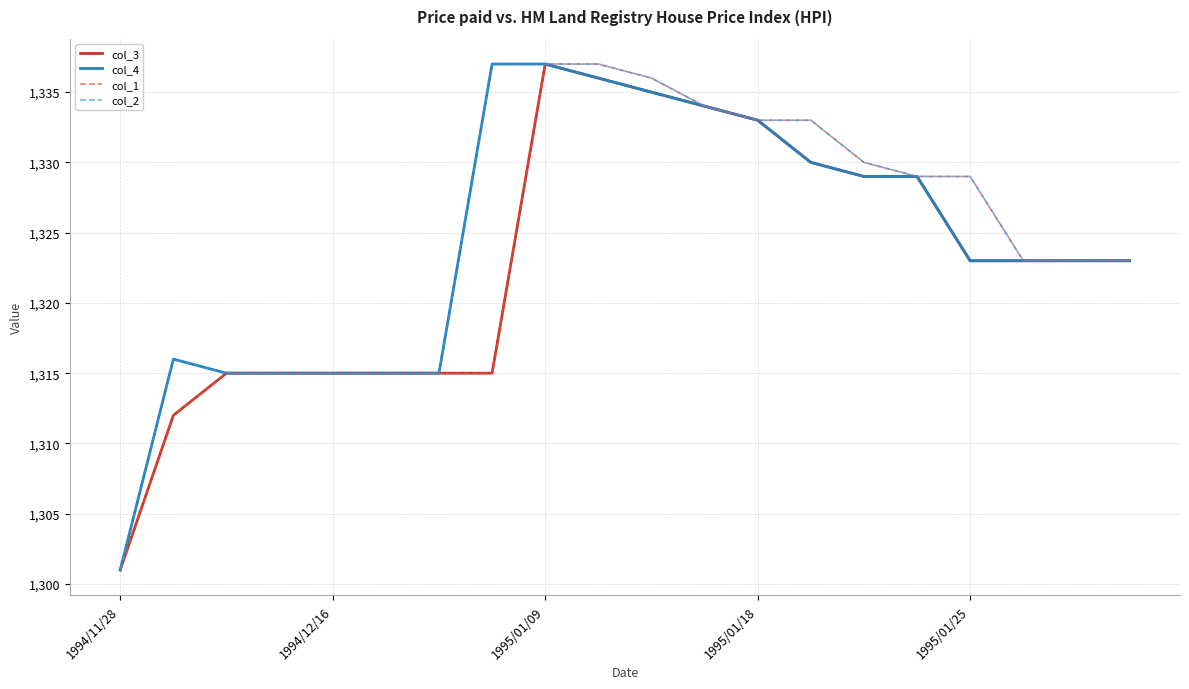

Reading left to right, transcribe all the data shown in this chart.

col_3: 1301	1312	1315	1315	1315	1315	1315	1315	1337	1336	1335	1334	1333	1330	1329	1329	1323	1323	1323	1323
col_4: 1301	1316	1315	1315	1315	1315	1315	1337	1337	1336	1335	1334	1333	1330	1329	1329	1323	1323	1323	1323
col_1: 1301	1312	1315	1315	1315	1315	1315	1315	1337	1337	1336	1334	1333	1333	1330	1329	1329	1323	1323	1323
col_2: 1301	1316	1315	1315	1315	1315	1315	1337	1337	1337	1336	1334	1333	1333	1330	1329	1329	1323	1323	1323